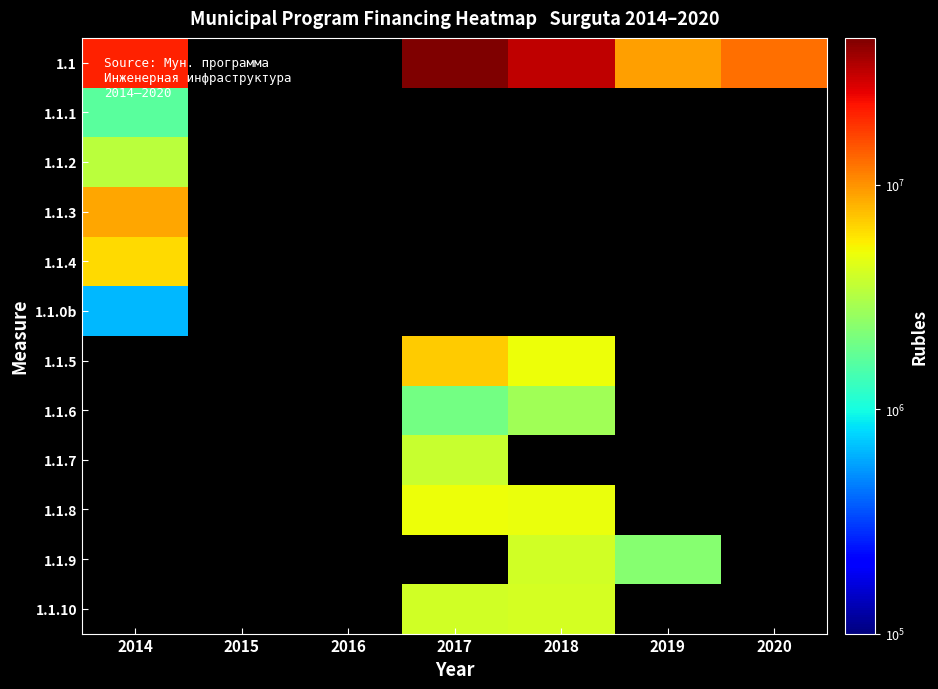

What is the spread (max minus min) of values at 2018?

29408000.0